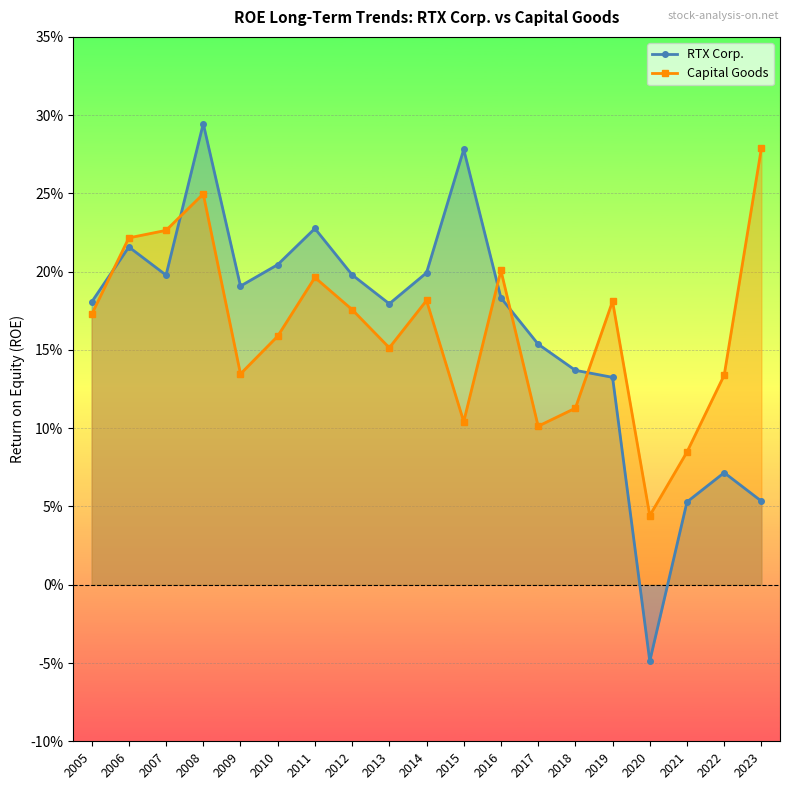

What is the difference between the maximum and minimum values in the Capital Goods series?

0.2